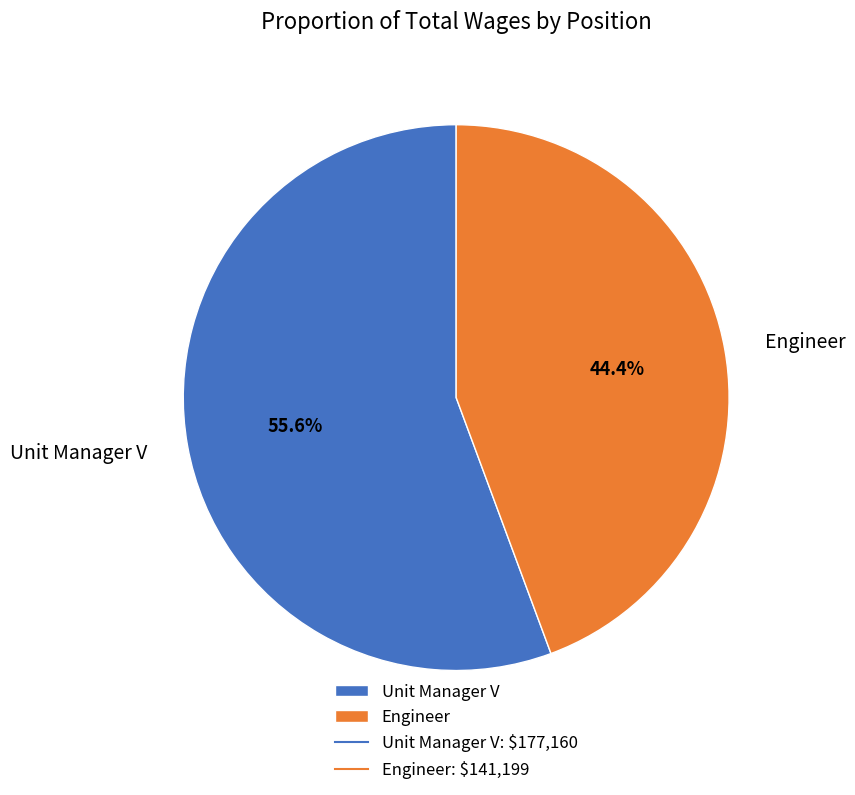

Which category has the smallest portion of the pie?

Engineer